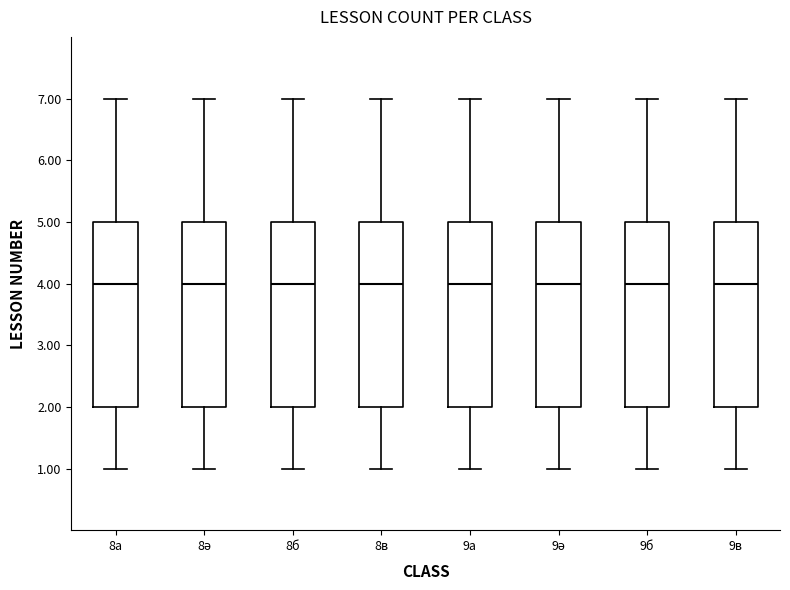

Where does the lower whisker of the box for 8ә end on the y-axis? The values are not printed on the chart, so give them approximately, as read against the axis.

1